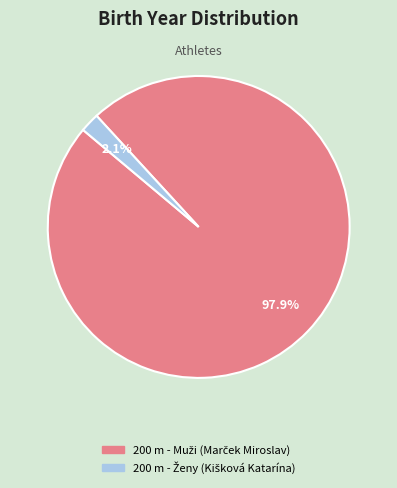

To the nearest percent, what is the average slice percentage?

50%